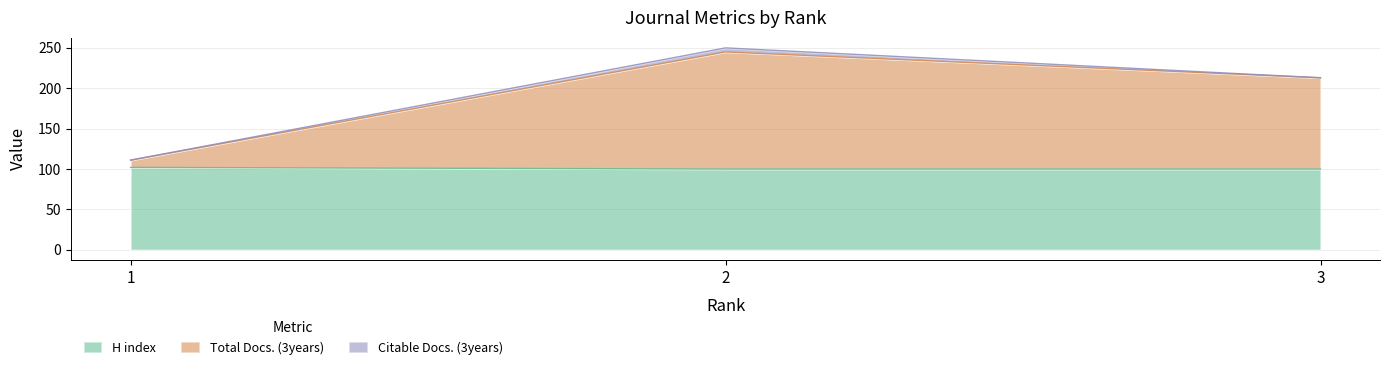

At which label is Total Docs. (3years) closest to 178?

3